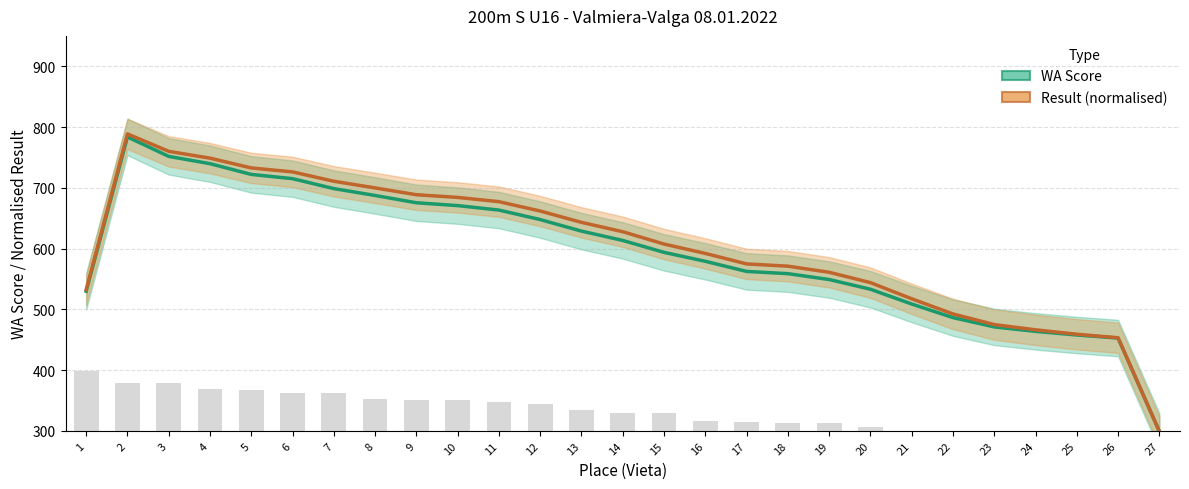

What is the value of the WA Score bar at the 4th from the left?

739.7